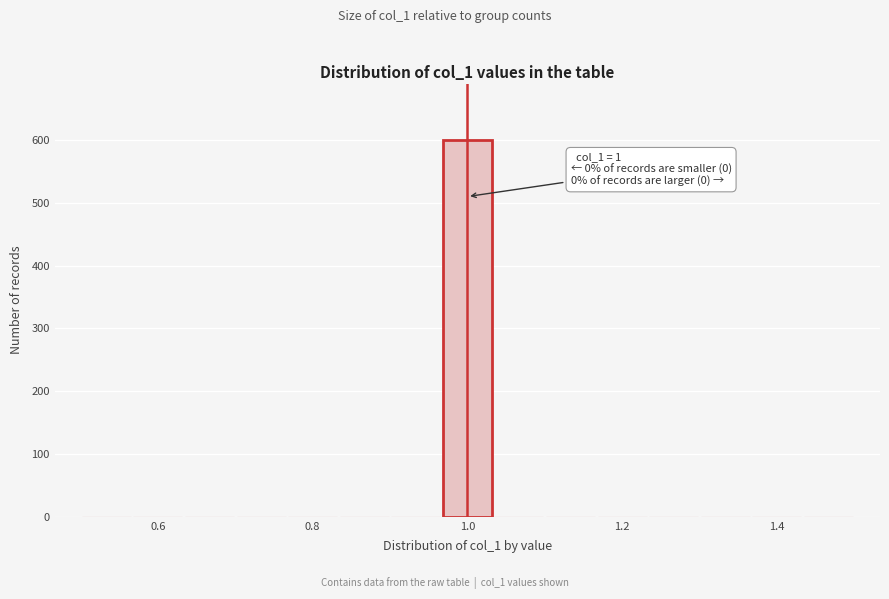

Around what value on the x-axis is the tallest bar? Give the approximate position of its centre, as read against the axis.

1.00